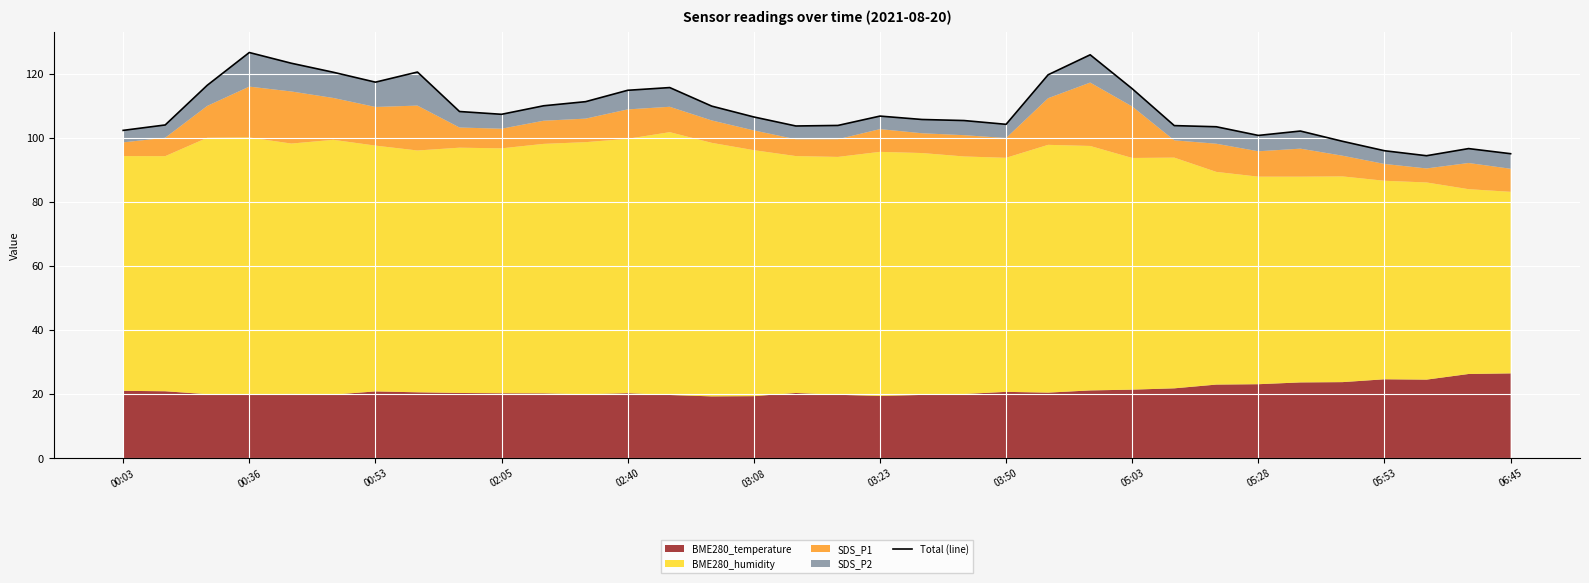

What is the value of the 11th point from the left?

110.0